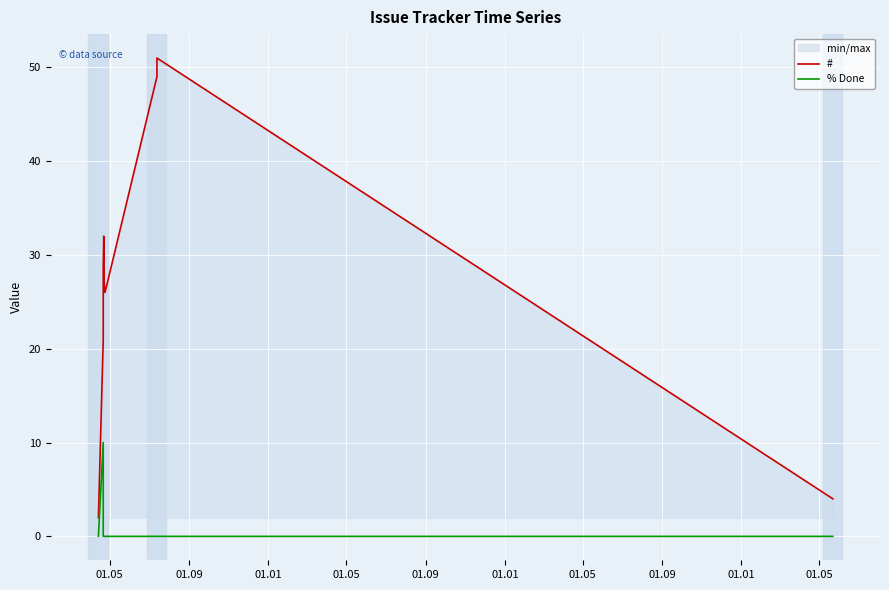

List the series in order of their overall mean, highest first.

#, % Done